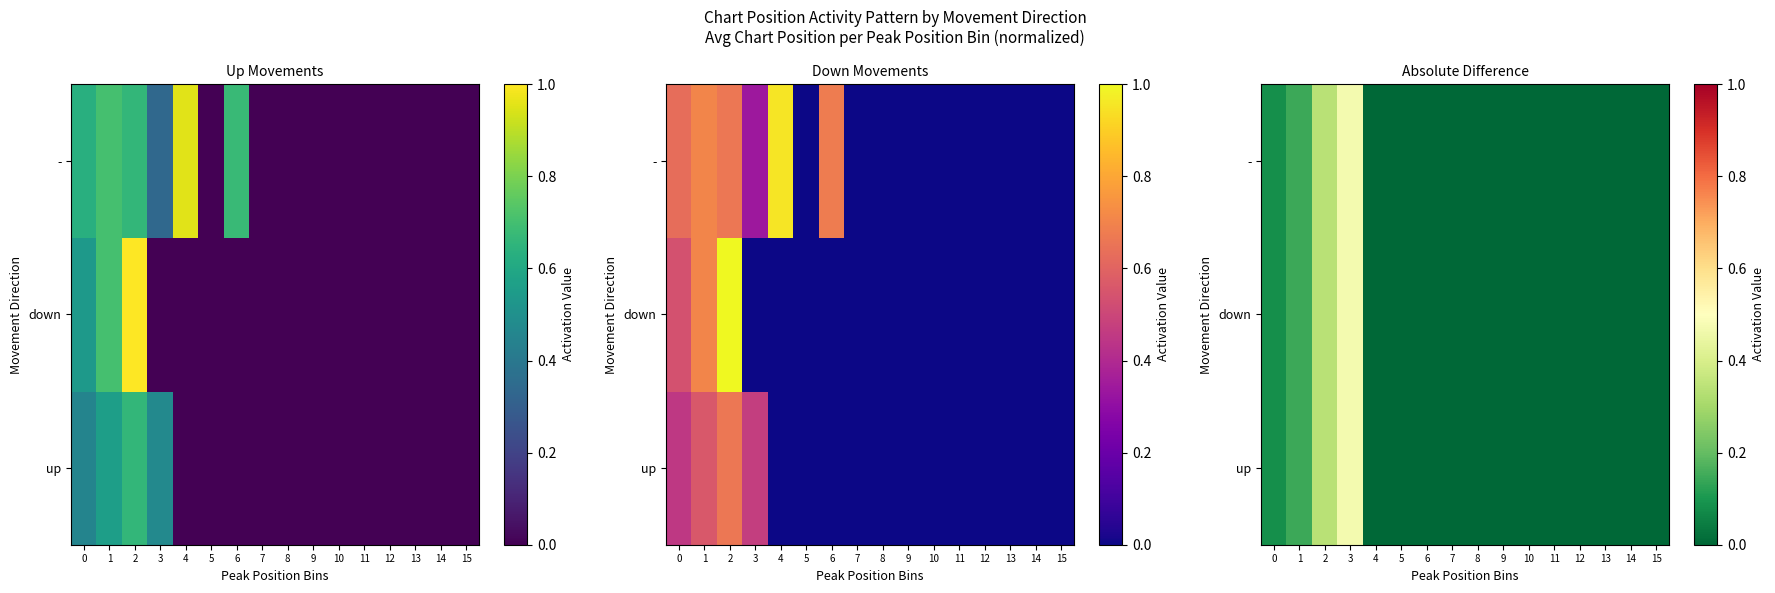

At which category is the sum across all series the highest?

3